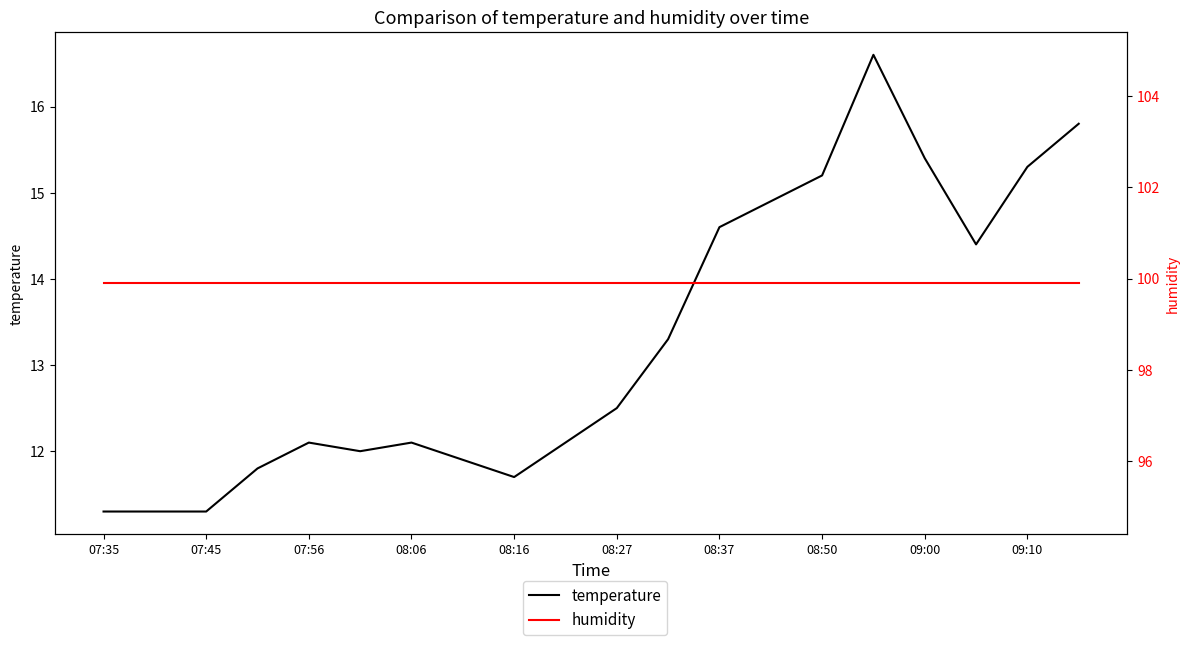

True or false: temperature and humidity intersect in this chart.

False